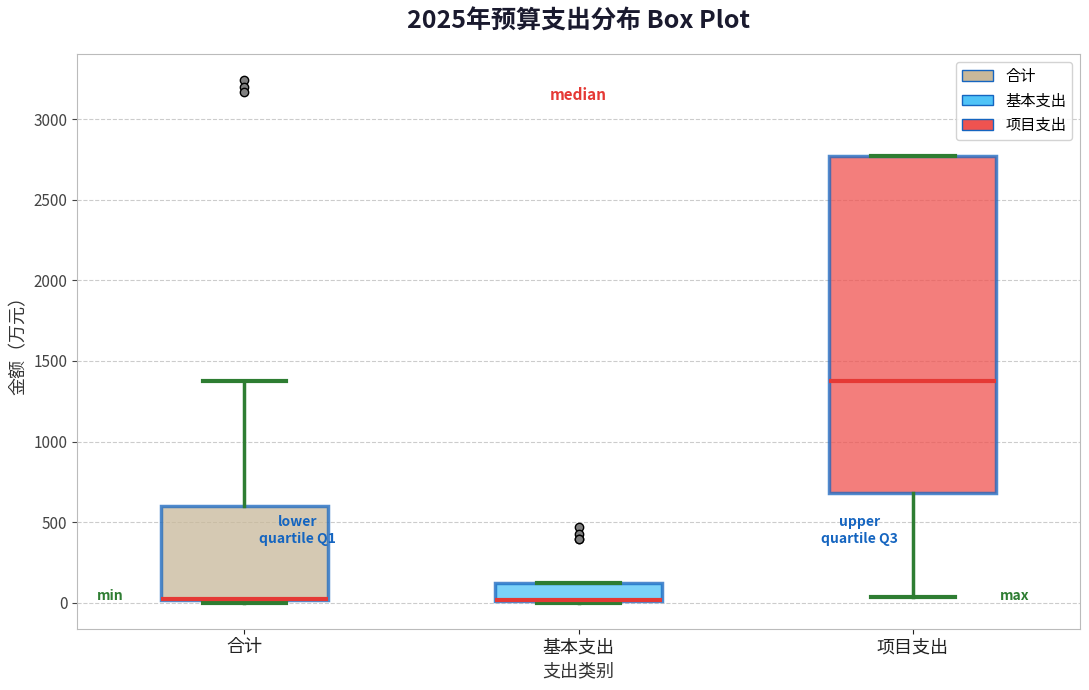

Comparing the boxes themselves (not the whiskers), which one is the tallest?

项目支出